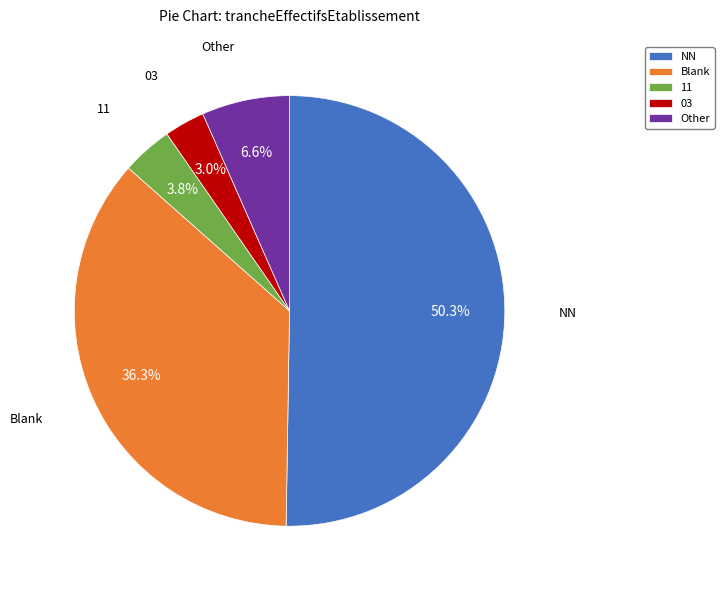

How many segments does this pie chart have?

5